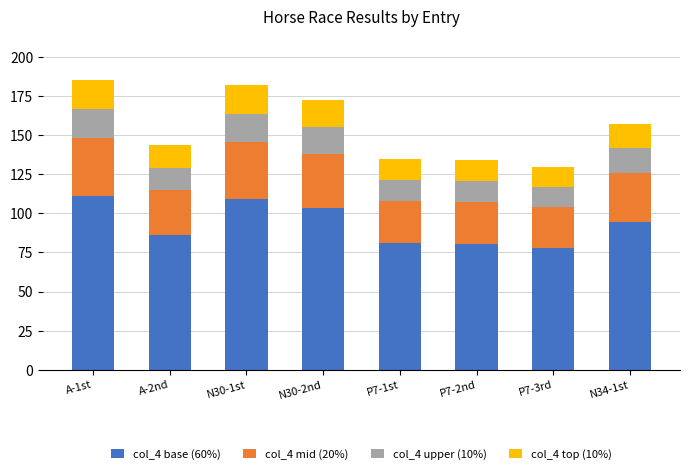

What is the total value across all series at N30-1st?

182.0